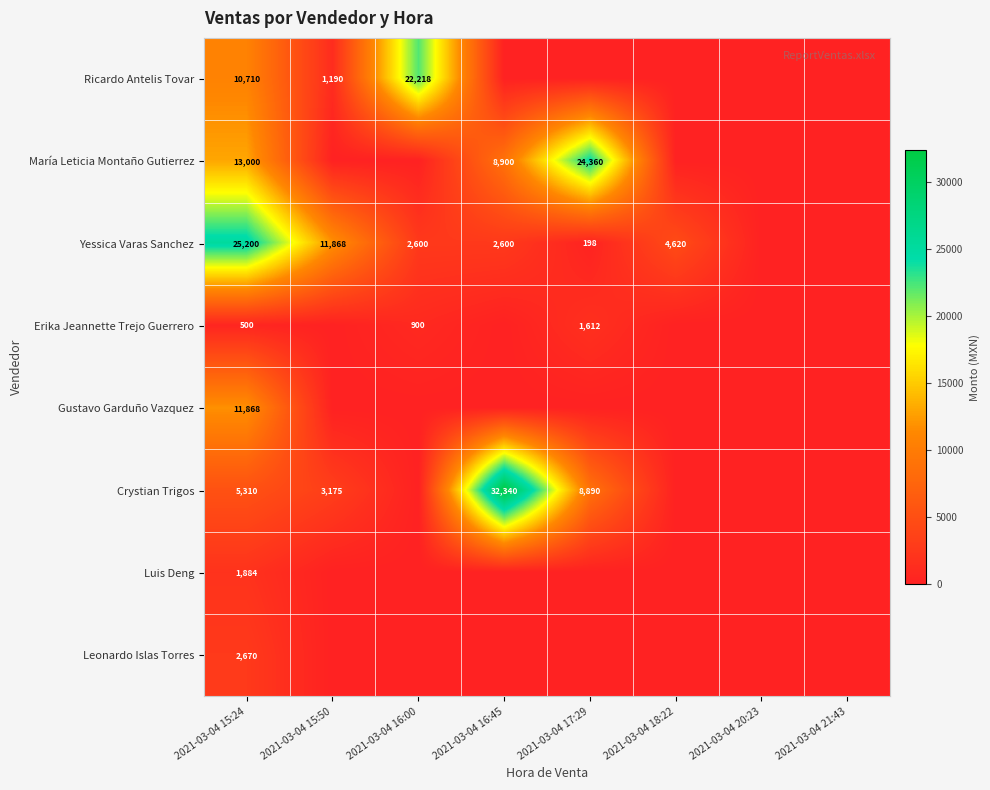

True or false: Luis Deng has a value of 1884 at 2021-03-04 15:24.

True